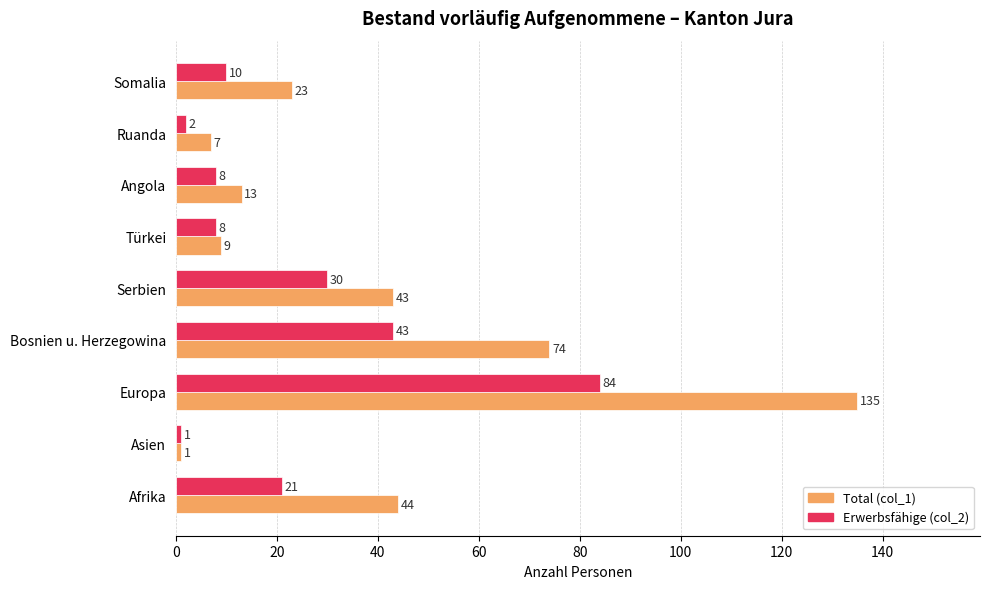

What is the difference between the maximum and second lowest values in the Erwerbsfähige (col_2) series?

82